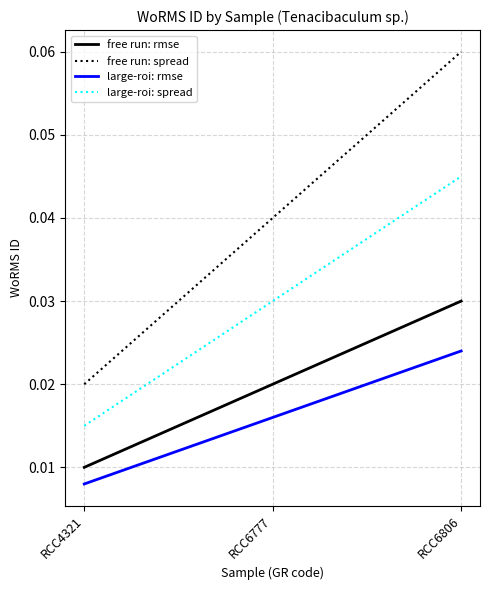

Which series has the widest spread of values?

free run: spread